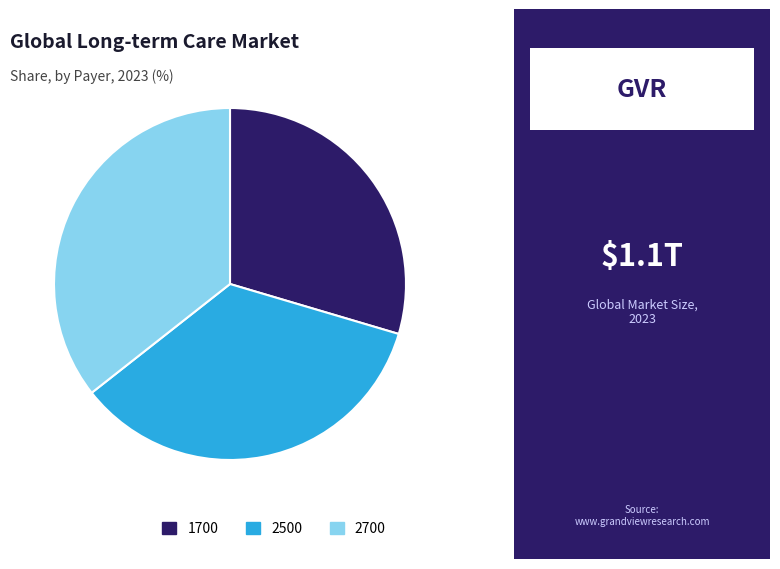

The 2700 slice represents 36% of the pie. True or false?

True